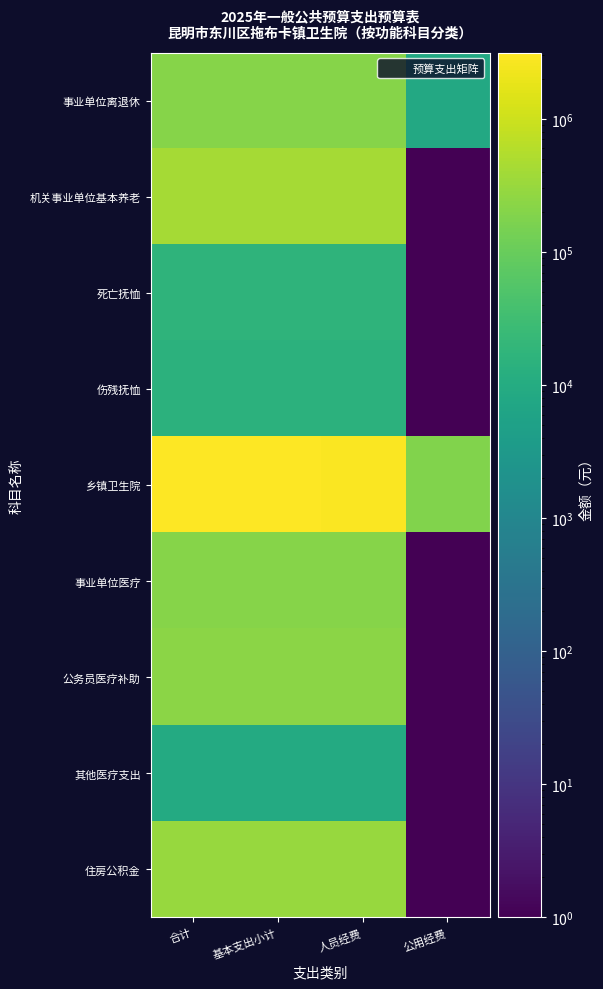

Reading right to left, transcribe all the data shown in this chart.

事业单位离退休: 公用经费=8400	人员经费=201600	基本支出小计=210000	合计=210000
机关事业单位基本养老: 公用经费=1	人员经费=419188	基本支出小计=419188	合计=419188
死亡抚恤: 公用经费=1	人员经费=16656	基本支出小计=16656	合计=16656
伤残抚恤: 公用经费=1	人员经费=15240	基本支出小计=15240	合计=15240
乡镇卫生院: 公用经费=180040	人员经费=2951110	基本支出小计=3131150	合计=3131150
事业单位医疗: 公用经费=1	人员经费=210098	基本支出小计=210098	合计=210098
公务员医疗补助: 公用经费=1	人员经费=226856	基本支出小计=226856	合计=226856
其他医疗支出: 公用经费=1	人员经费=9548	基本支出小计=9548	合计=9548
住房公积金: 公用经费=1	人员经费=315140	基本支出小计=315140	合计=315140